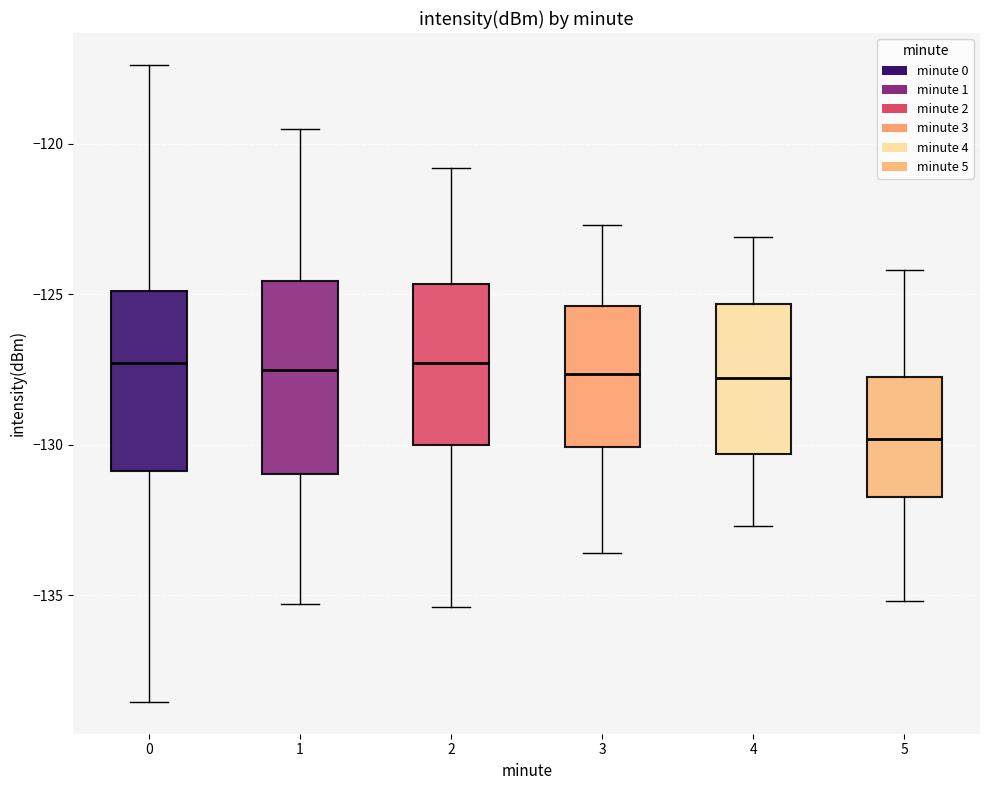

Where is the upper edge of the box at x = 1 on the y-axis? The values are not printed on the chart, so give them approximately, as read against the axis.

-124.5